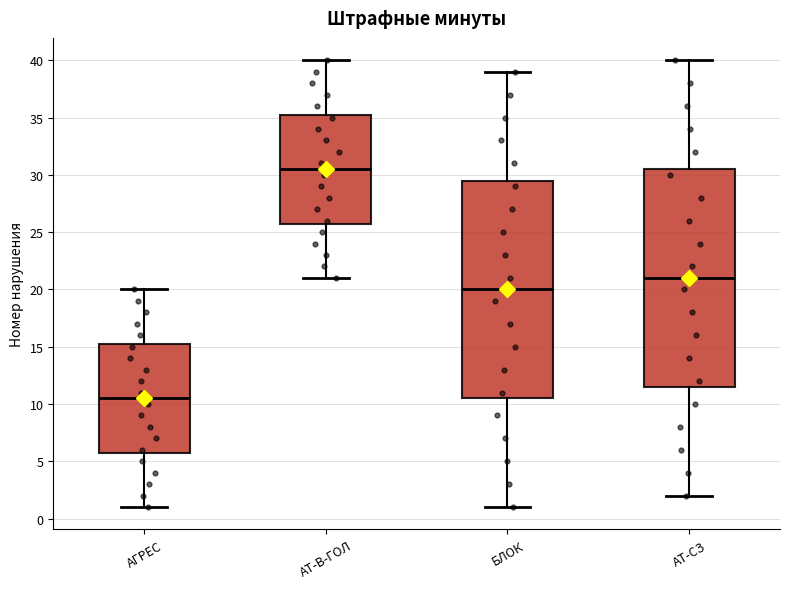

Which box has the lowest median line?

АГРЕС